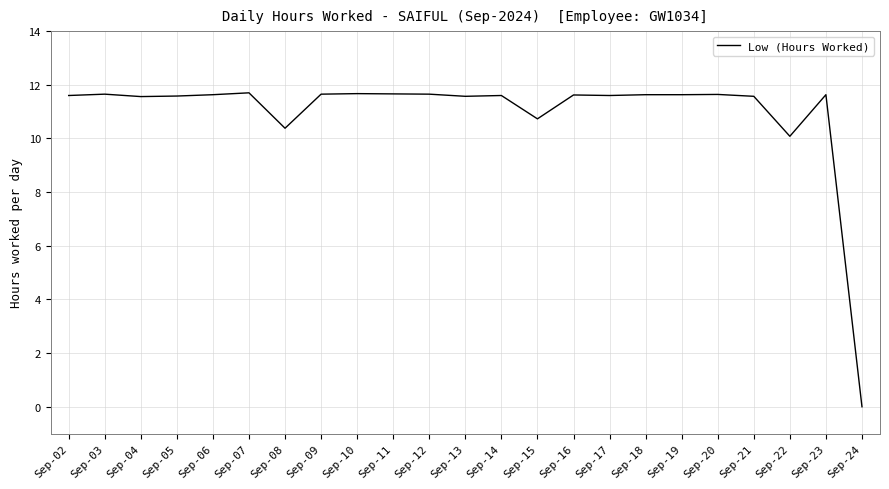

What is the greatest value displayed?

11.7